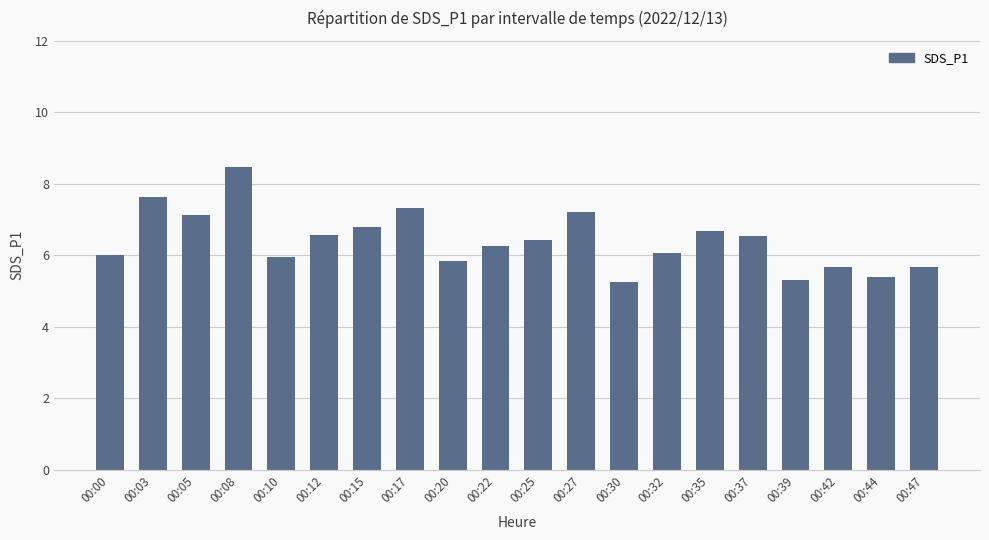

The value at 00:42 is 5.7. True or false?

True